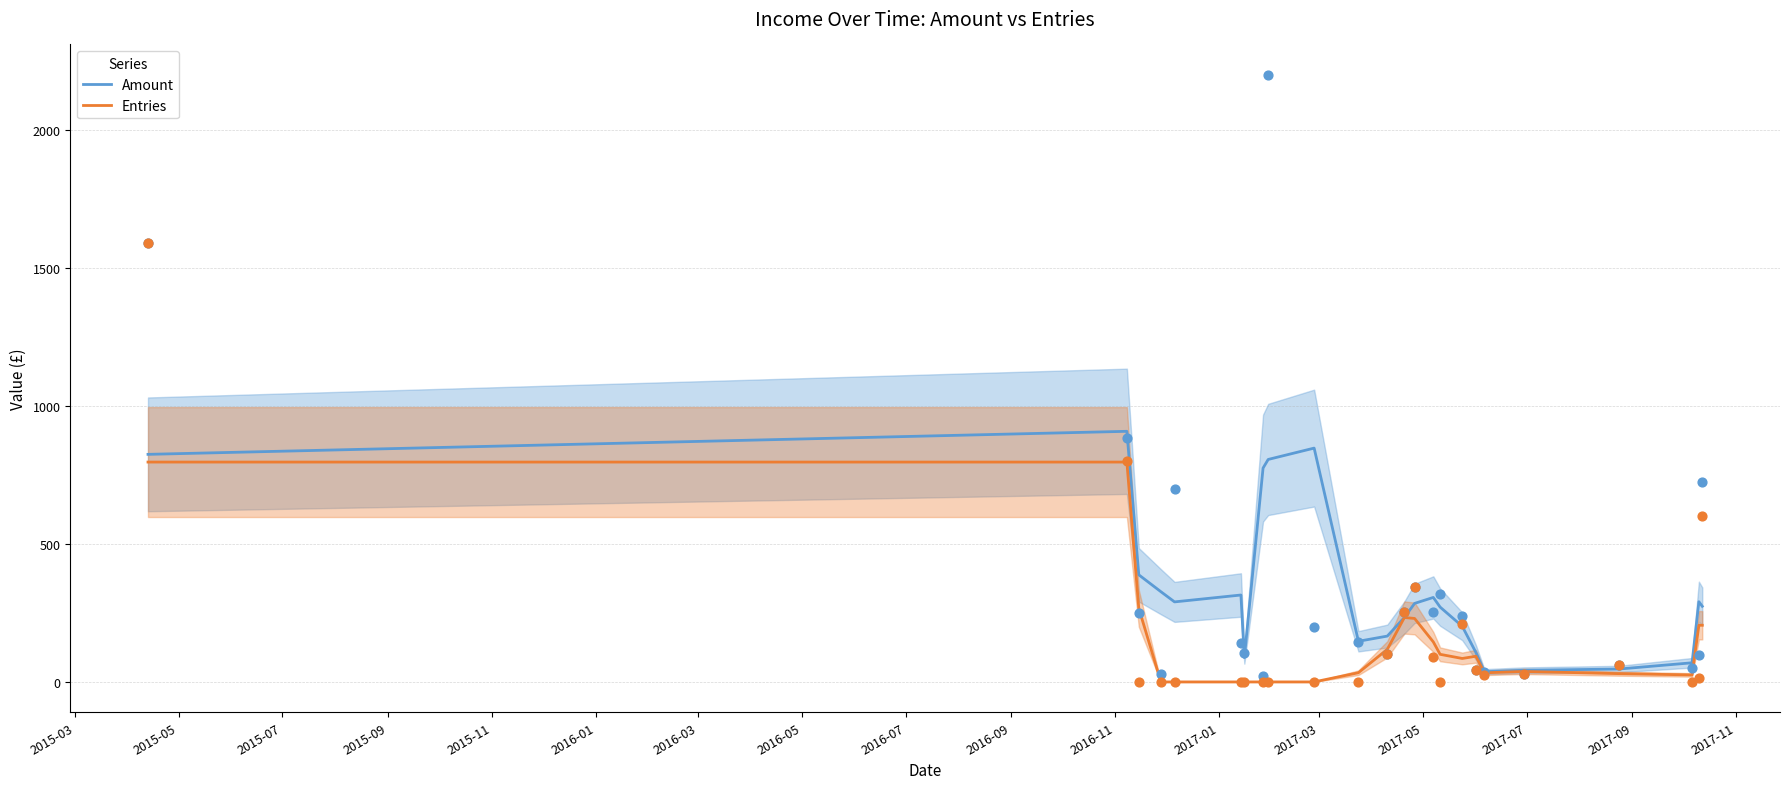

What is the maximum value for Amount?

908.1